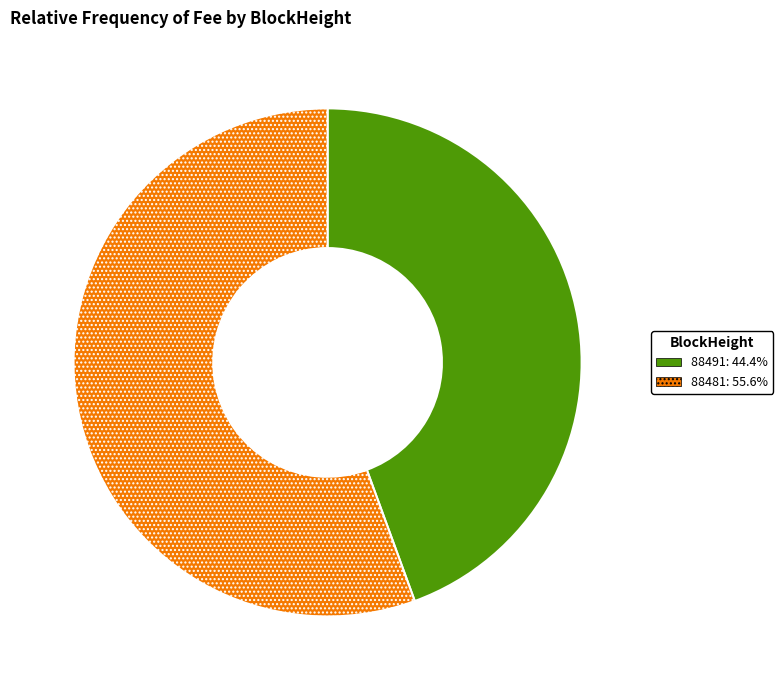

Which category accounts for the majority?

88481